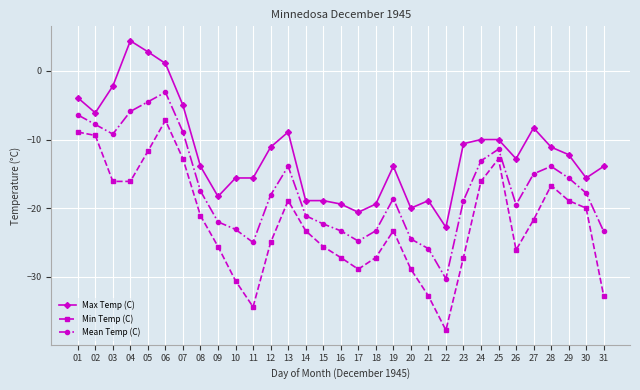

True or false: Max Temp (C) has a value of -13.9 at 08.

True